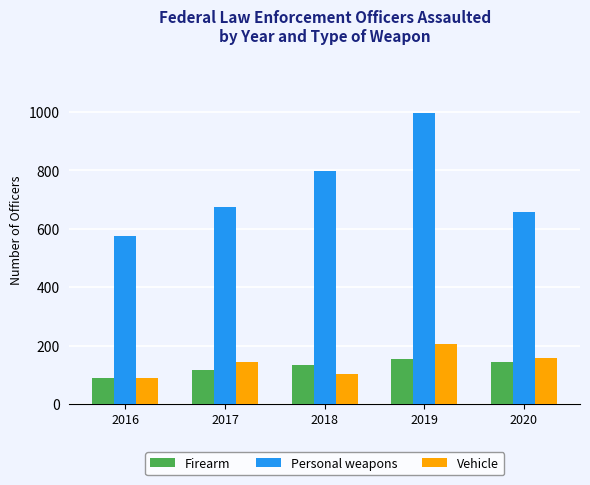

True or false: Personal weapons has a value of 576 at 2016.

True